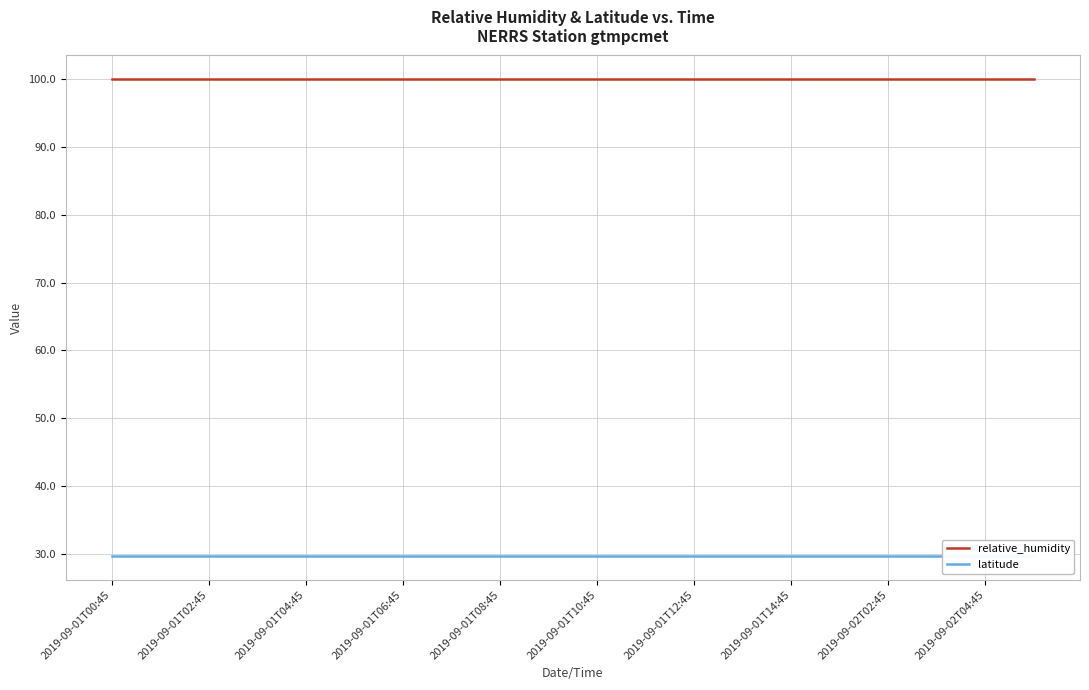

What is the highest value of the latitude series?

29.7